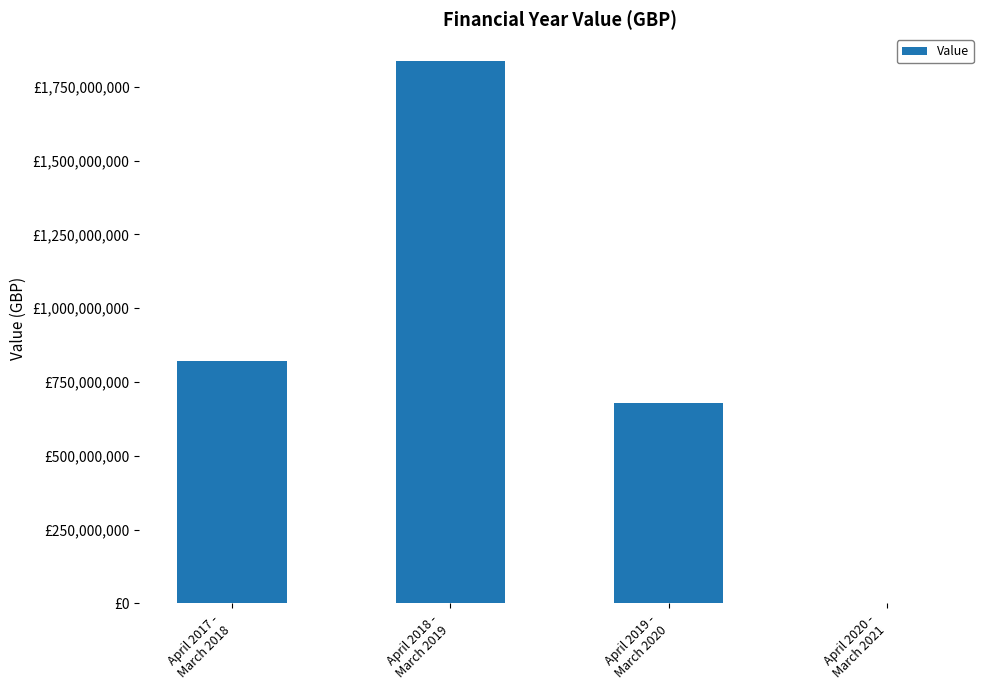

How many series are shown in this chart?

1